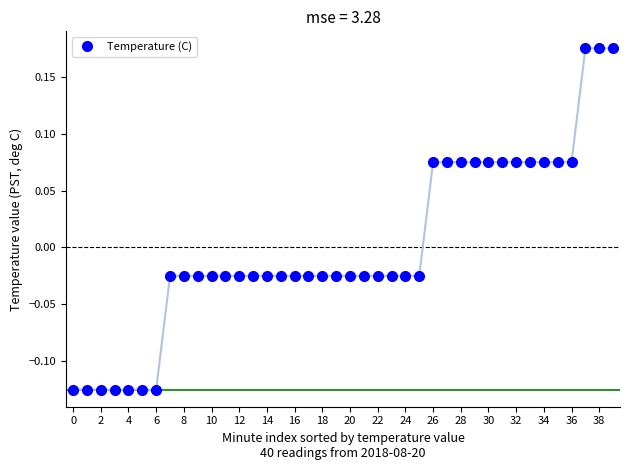

What is the difference between the second highest and second lowest values?

0.3